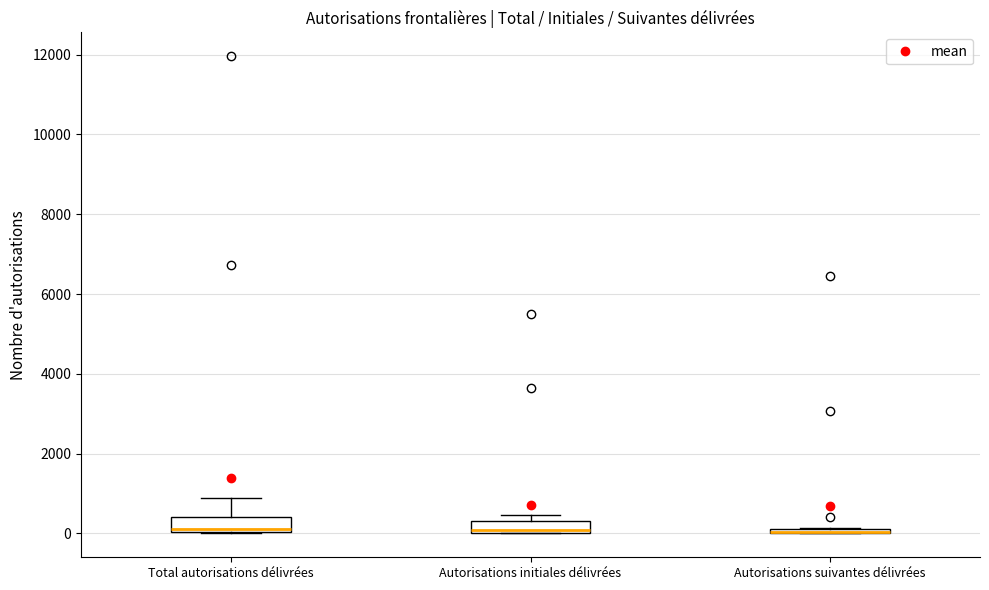

Where is the lower edge of the box for Autorisations suivantes délivrées on the y-axis? The values are not printed on the chart, so give them approximately, as read against the axis.

0